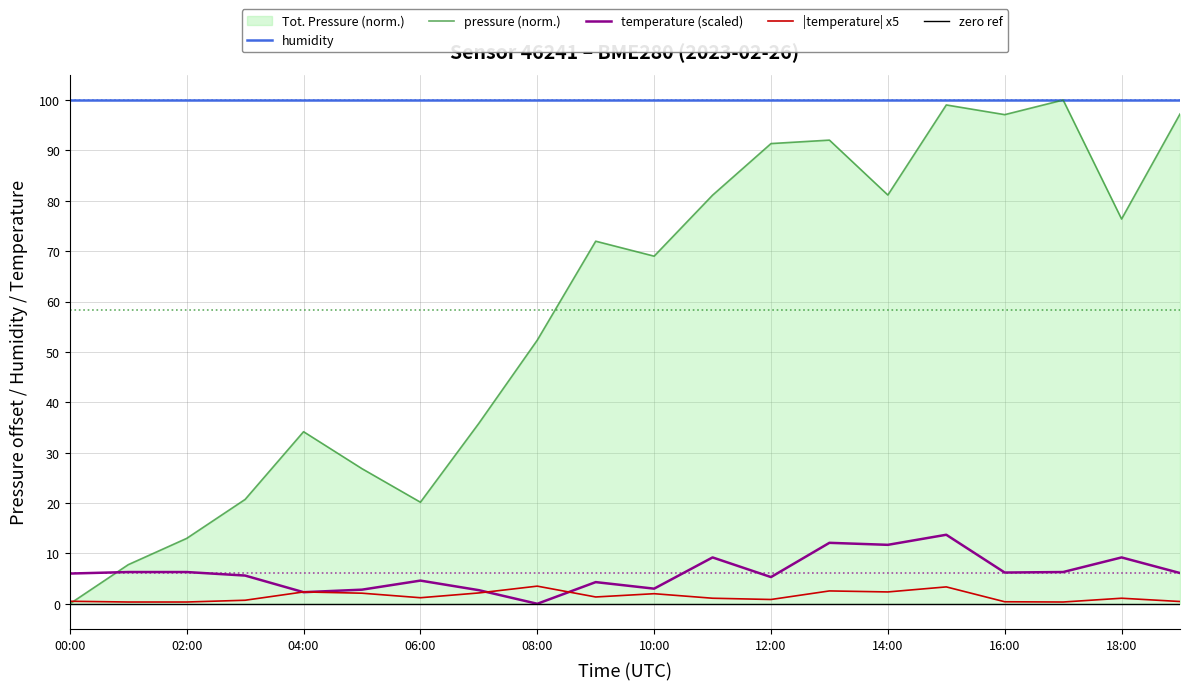

True or false: humidity has more than 0 interior local peaks.

False